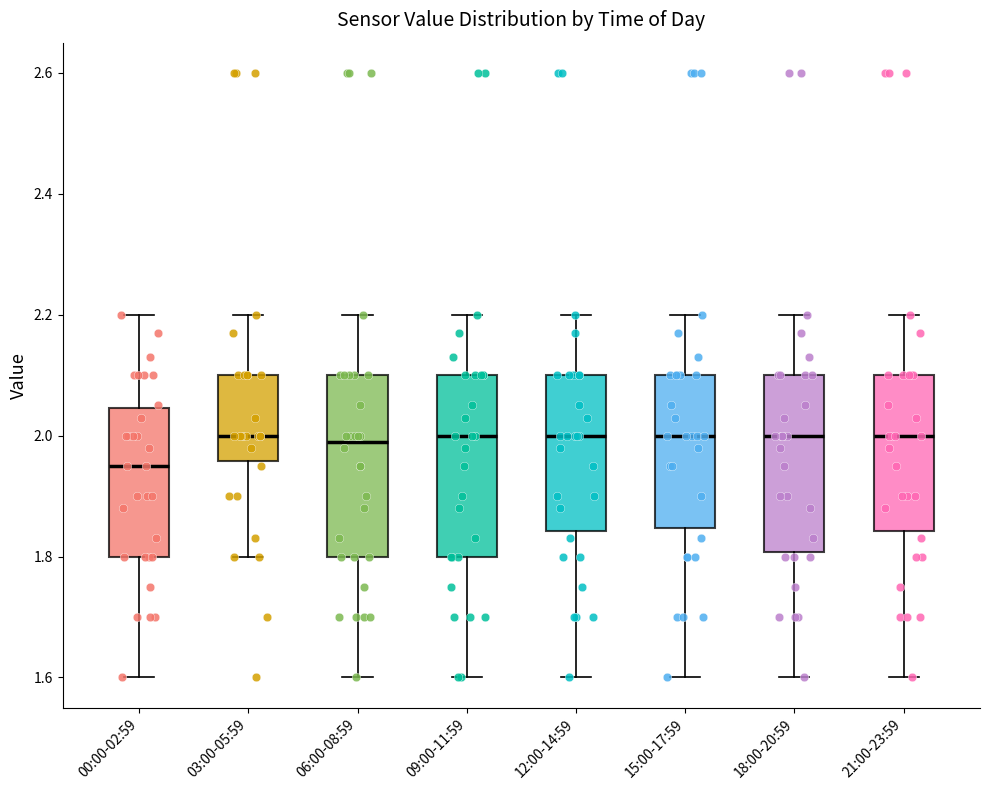

Where is the lower edge of the box for 15:00-17:59 on the y-axis? The values are not printed on the chart, so give them approximately, as read against the axis.

1.84